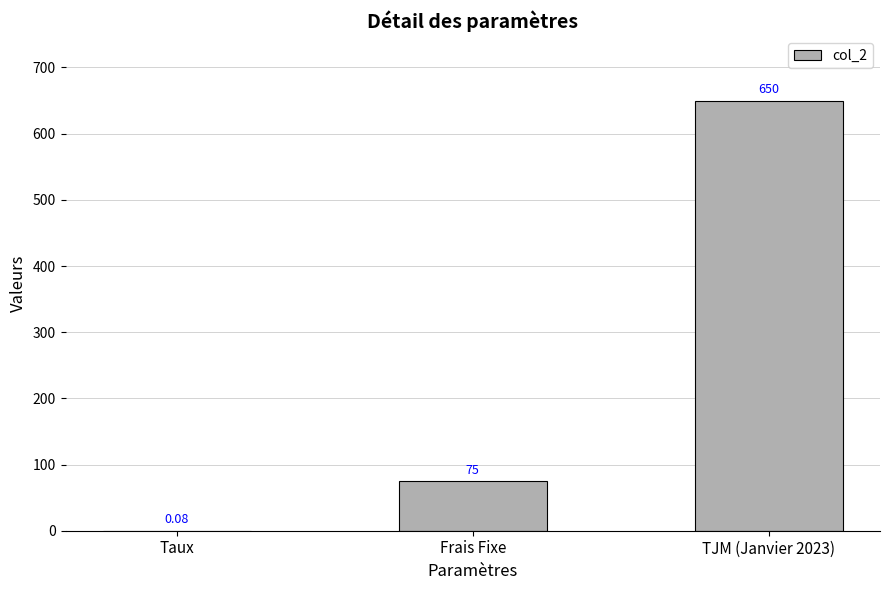

Which has a higher value, Taux or TJM (Janvier 2023)?

TJM (Janvier 2023)